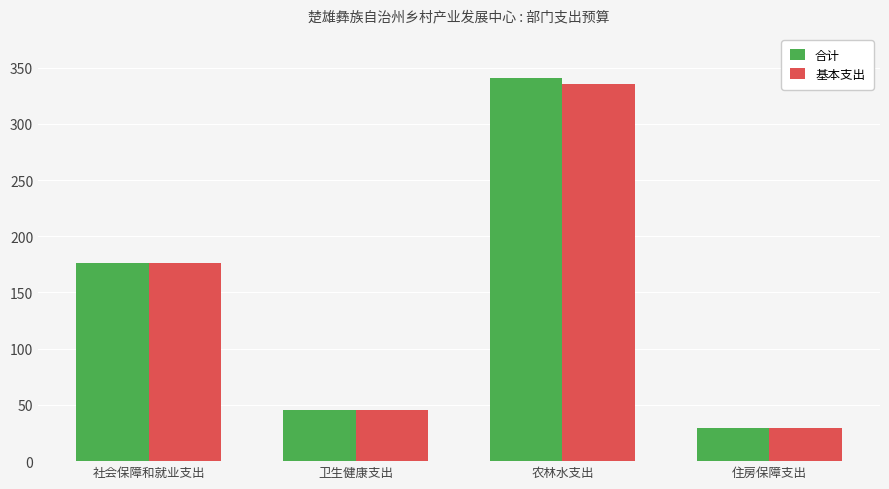

How many series are shown in this chart?

2